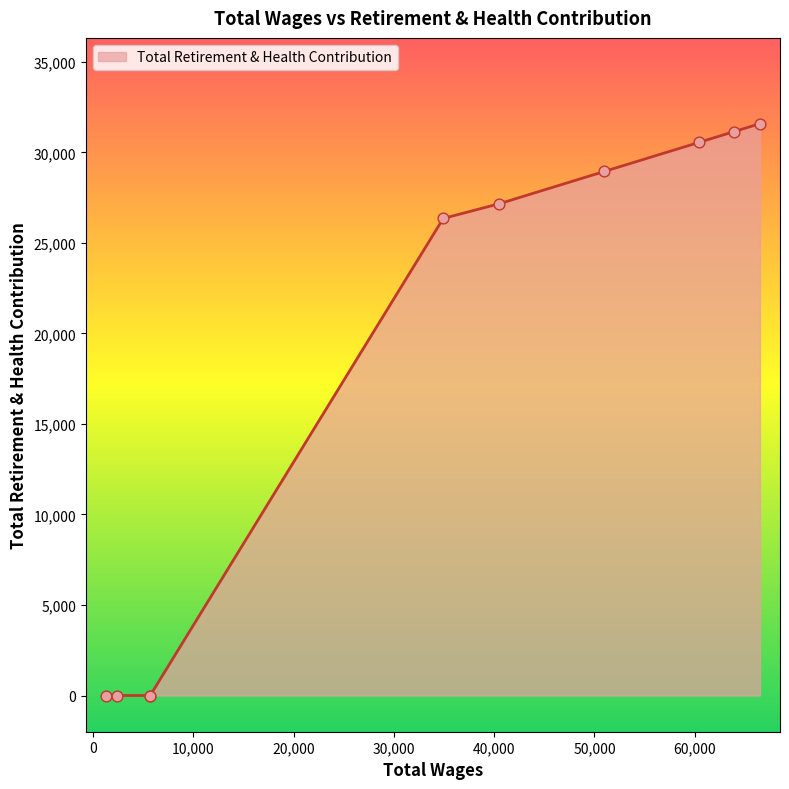

What is the greatest value displayed?

31585